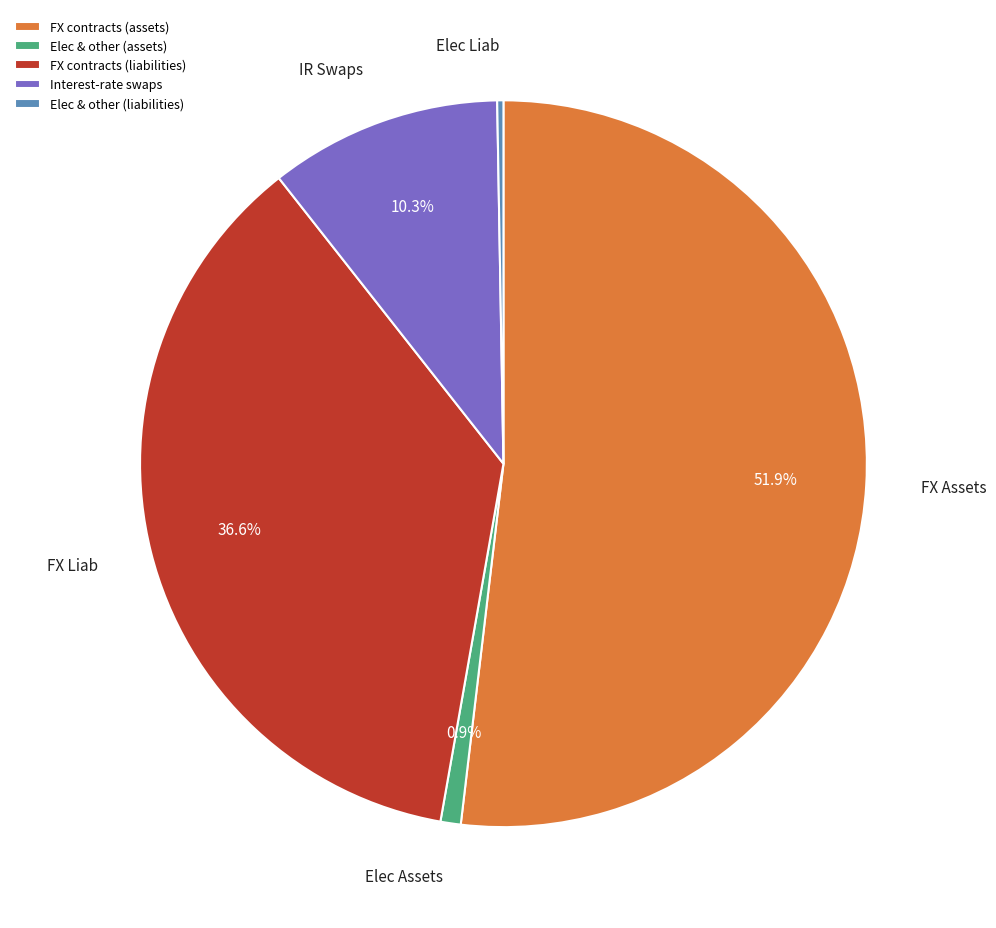

Does any single category account for the majority?

Yes